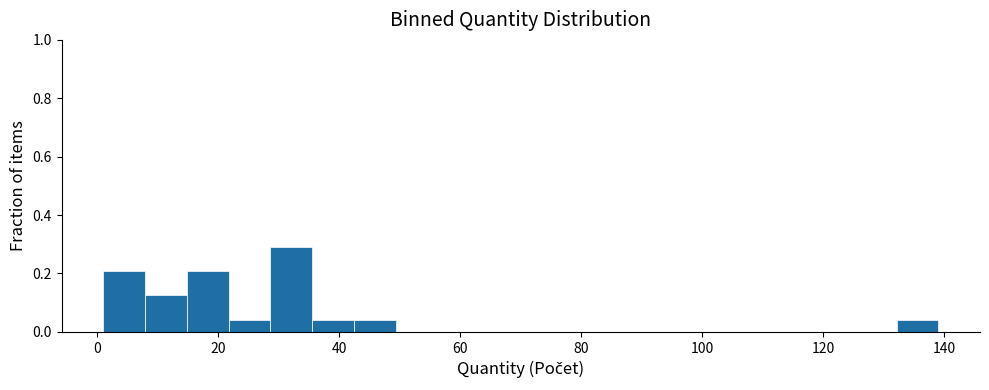

Around what value on the x-axis is the tallest bar? Give the approximate position of its centre, as read against the axis.

32